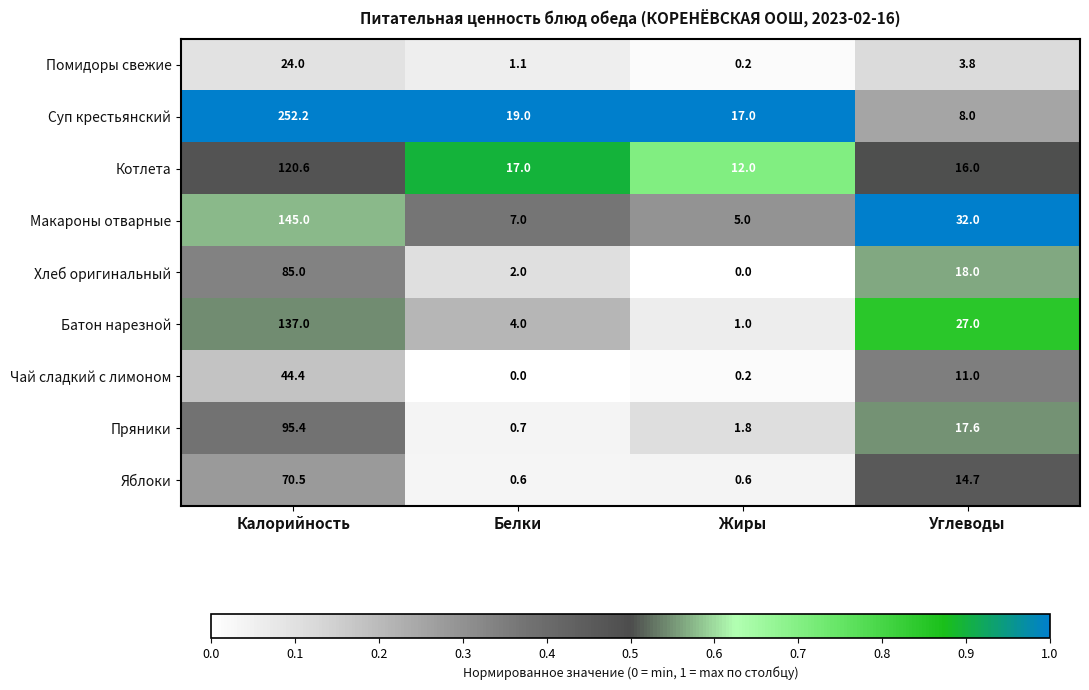

What is the difference between the maximum and minimum values in the Яблоки series?

69.9